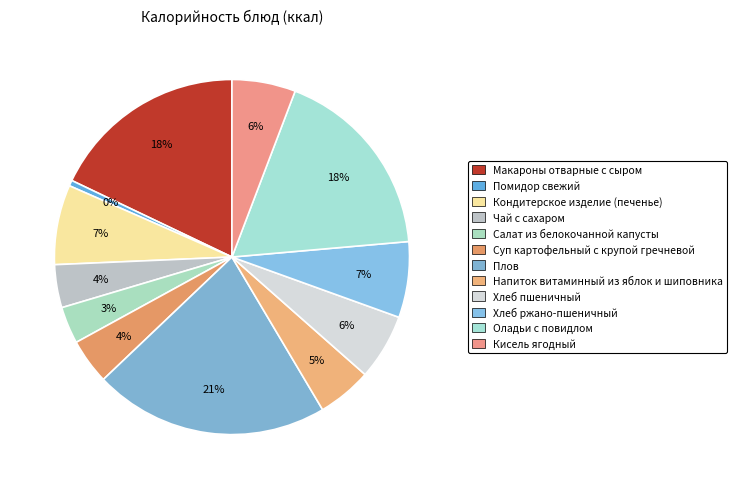

To the nearest percent, what portion does Суп картофельный с крупой гречневой represent?

4%